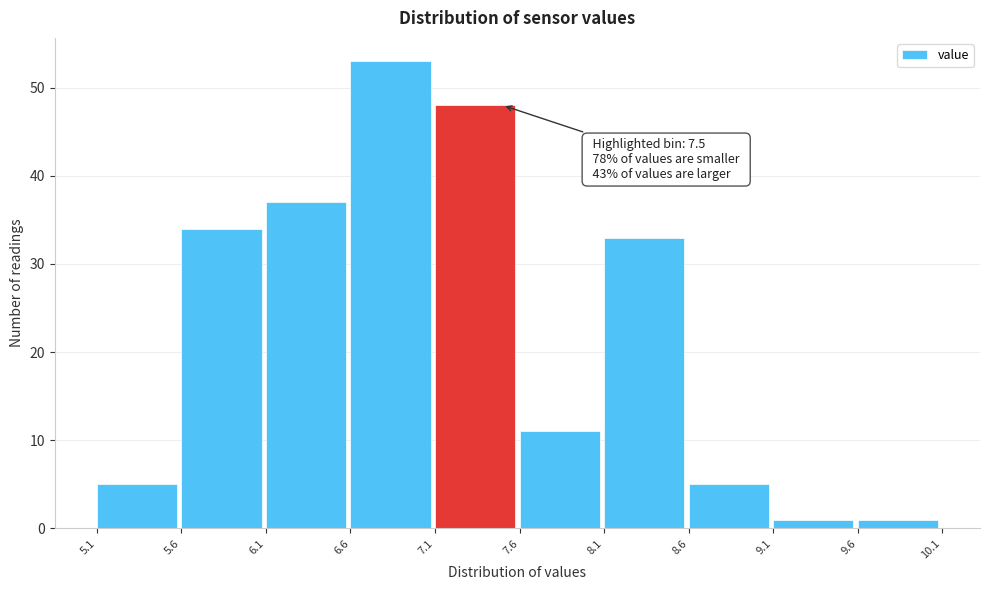

Which range on the x-axis has the tallest bar?

6.6 to 7.1